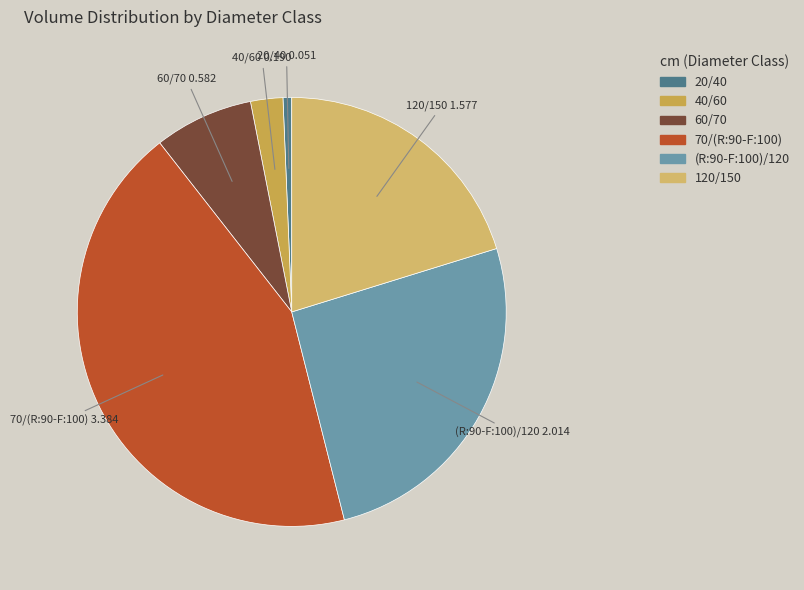

The 20/40 slice represents 1% of the pie. True or false?

True